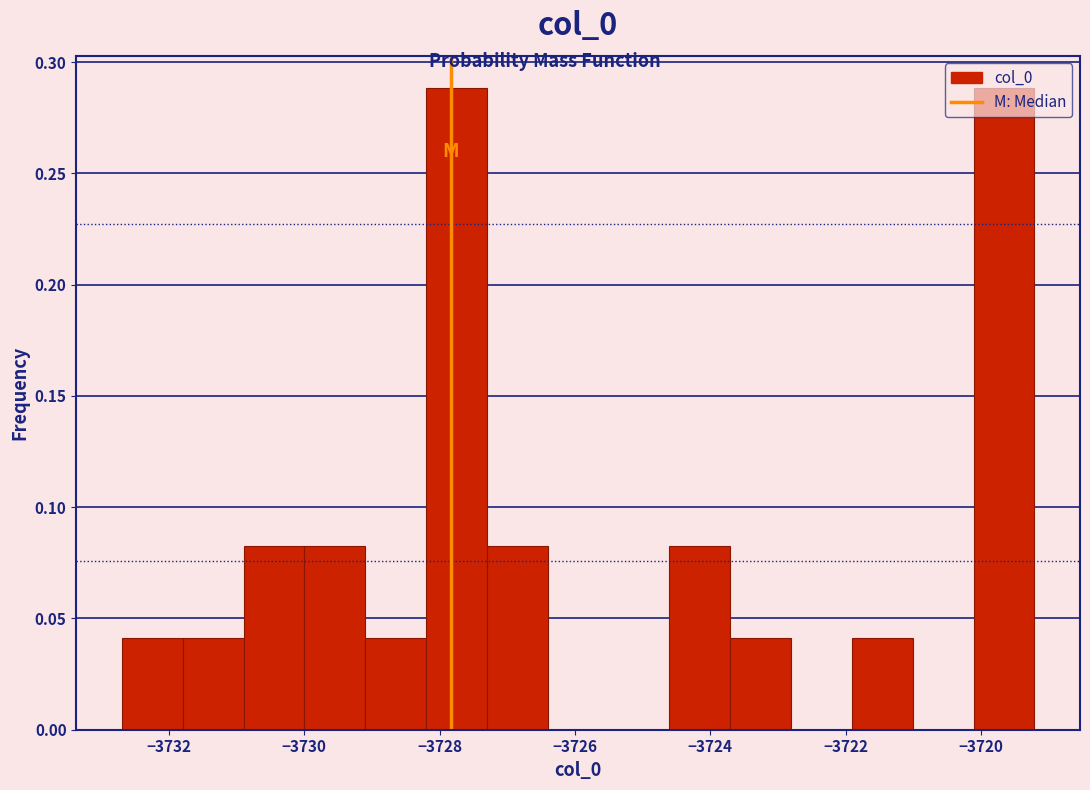

Reading left to right, list every bar in this chart as the range it spans on the x-axis followed by its height. Neither the bar edges nor the heights are printed on the chart, so give them approximately, as read against the axes.

-3732.6 to -3731.8: 0.04
-3731.8 to -3730.8: 0.04
-3730.8 to -3730.0: 0.08
-3730.0 to -3729.0: 0.08
-3729.0 to -3728.2: 0.04
-3728.2 to -3727.4: 0.29
-3727.4 to -3726.4: 0.08
-3726.4 to -3725.6: 0
-3725.6 to -3724.6: 0
-3724.6 to -3723.8: 0.08
-3723.8 to -3722.8: 0.04
-3722.8 to -3722.0: 0
-3722.0 to -3721.0: 0.04
-3721.0 to -3720.2: 0
-3720.2 to -3719.2: 0.29